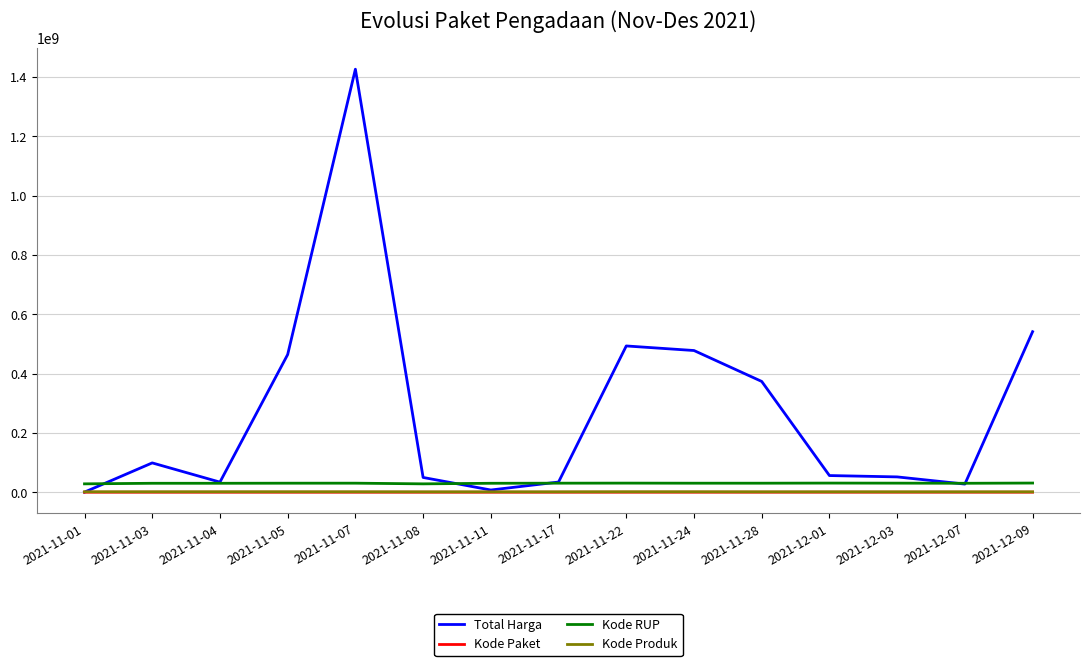

True or false: Kode Paket and Kode RUP cross at least once.

False